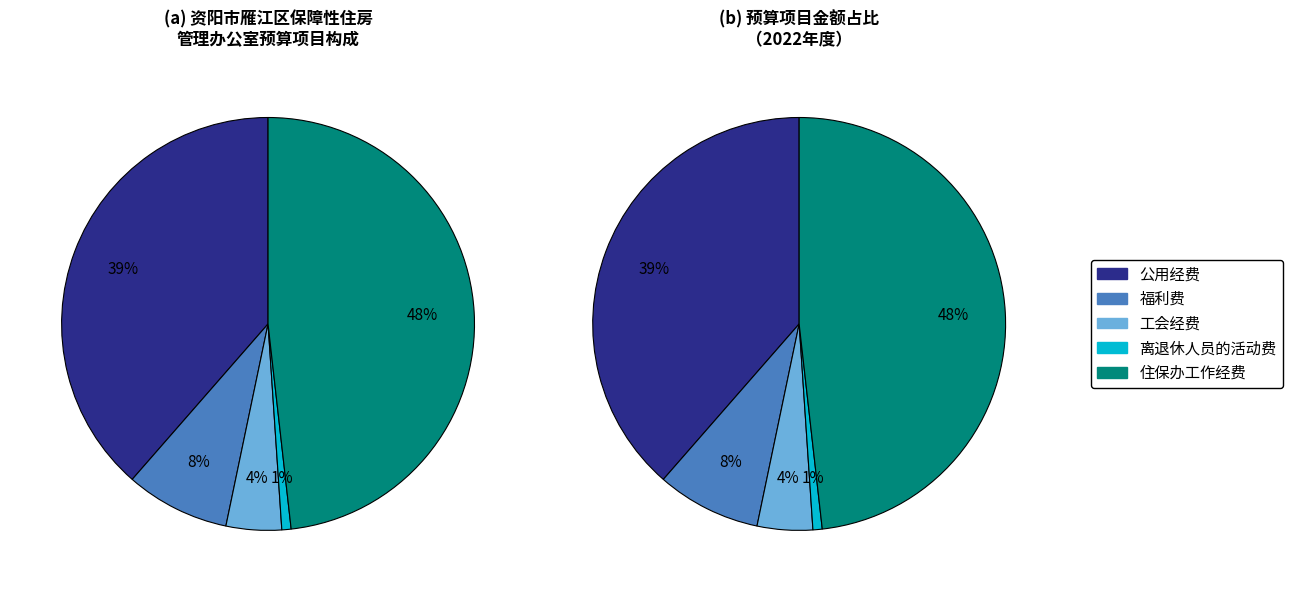

Is it true that 离退休人员的活动费 is 1% of the pie?

True